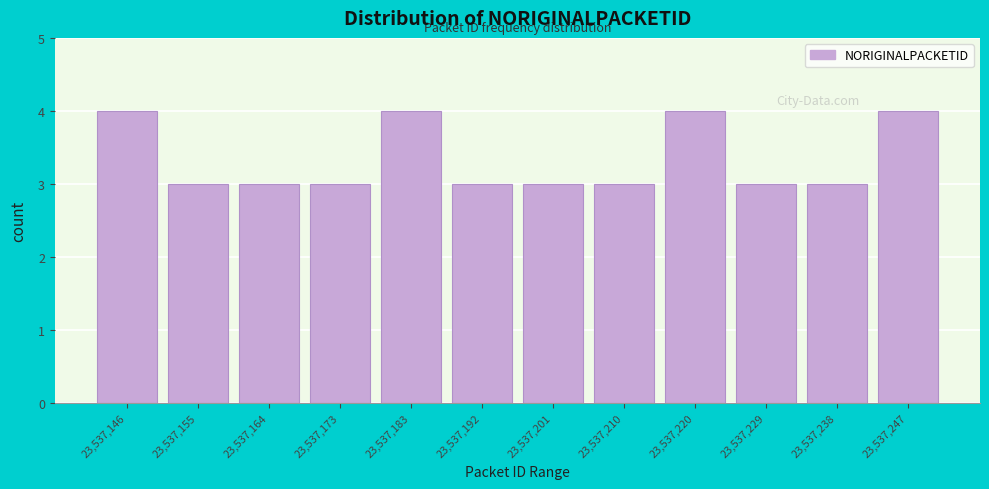

Reading left to right, what are all the values shown in this chart?

4	3	3	3	4	3	3	3	4	3	3	4